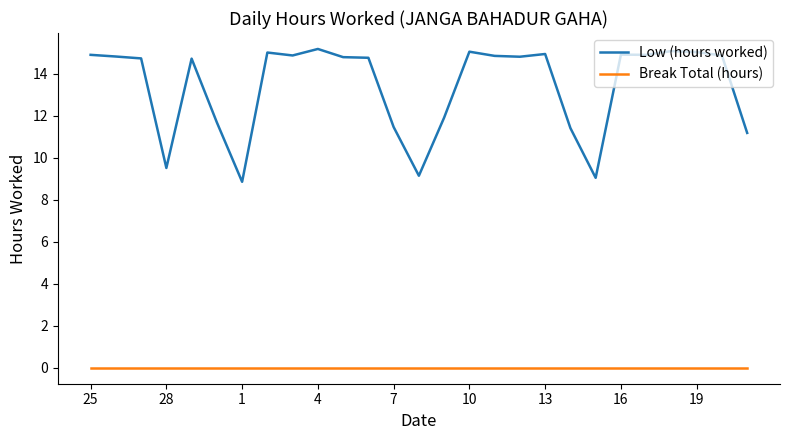

Rank the series by their maximum value, from lowest to highest.

Break Total (hours), Low (hours worked)